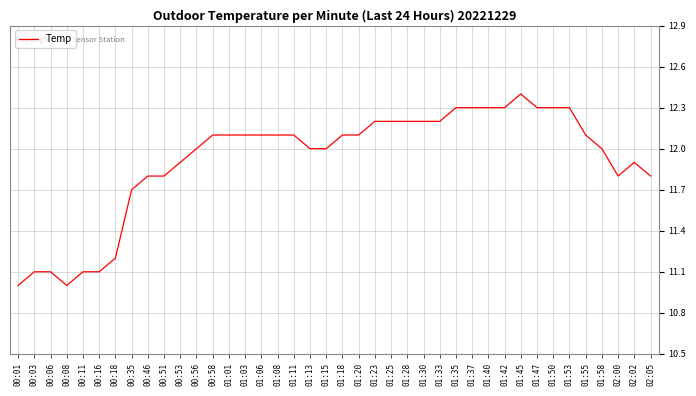

How many lines are shown in the chart?

1